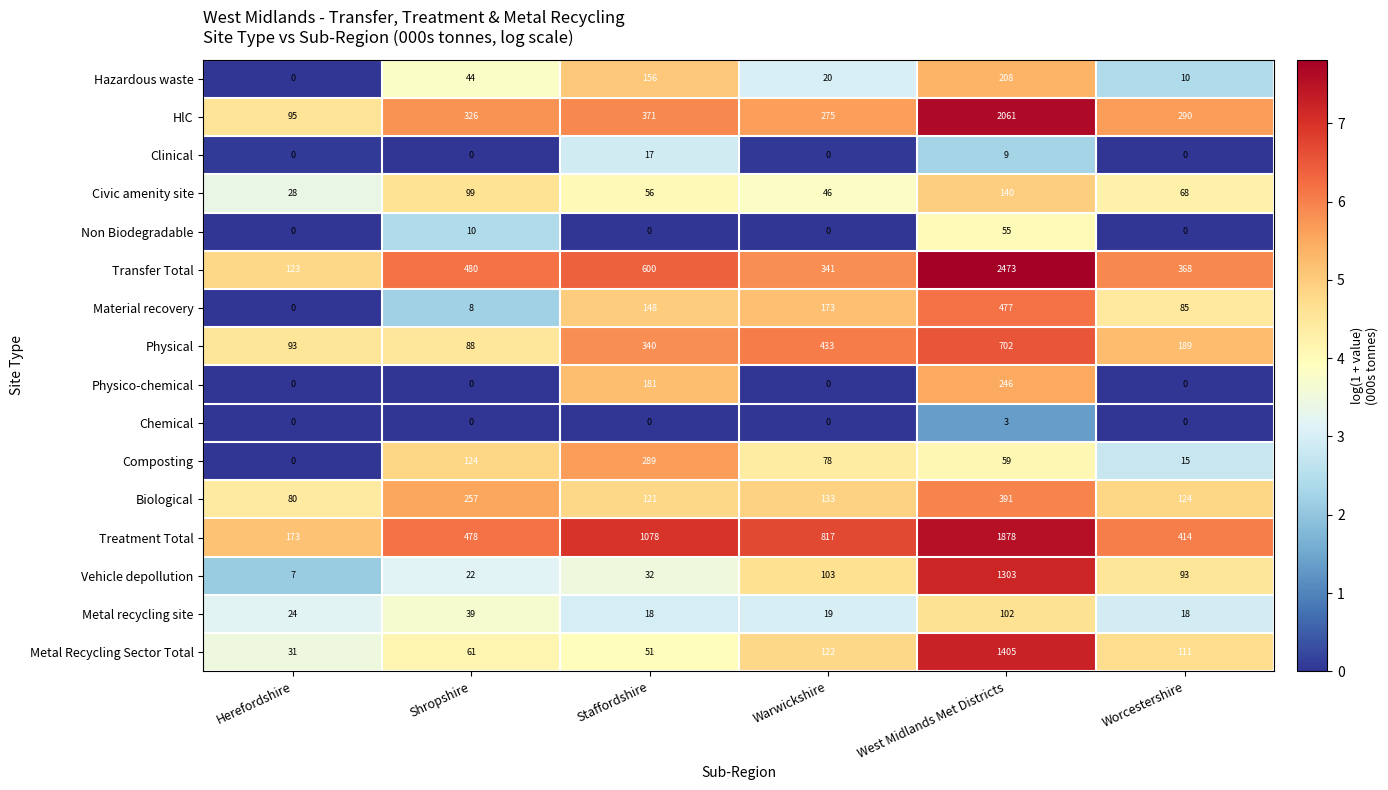

Between Warwickshire and West Midlands Met Districts, which series saw the biggest shift?

Transfer Total